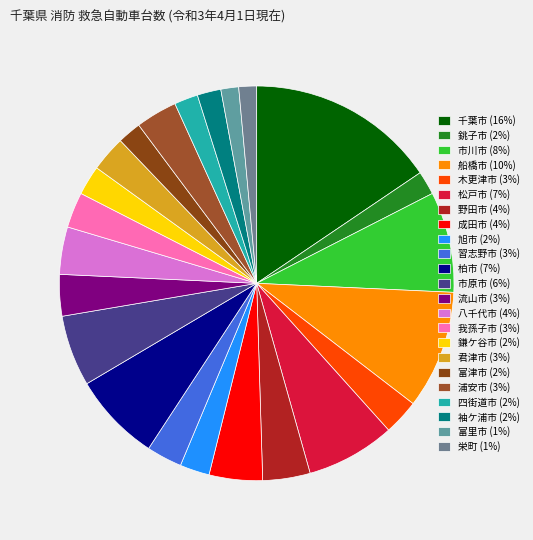

Is there any slice that represents more than half of the pie?

No